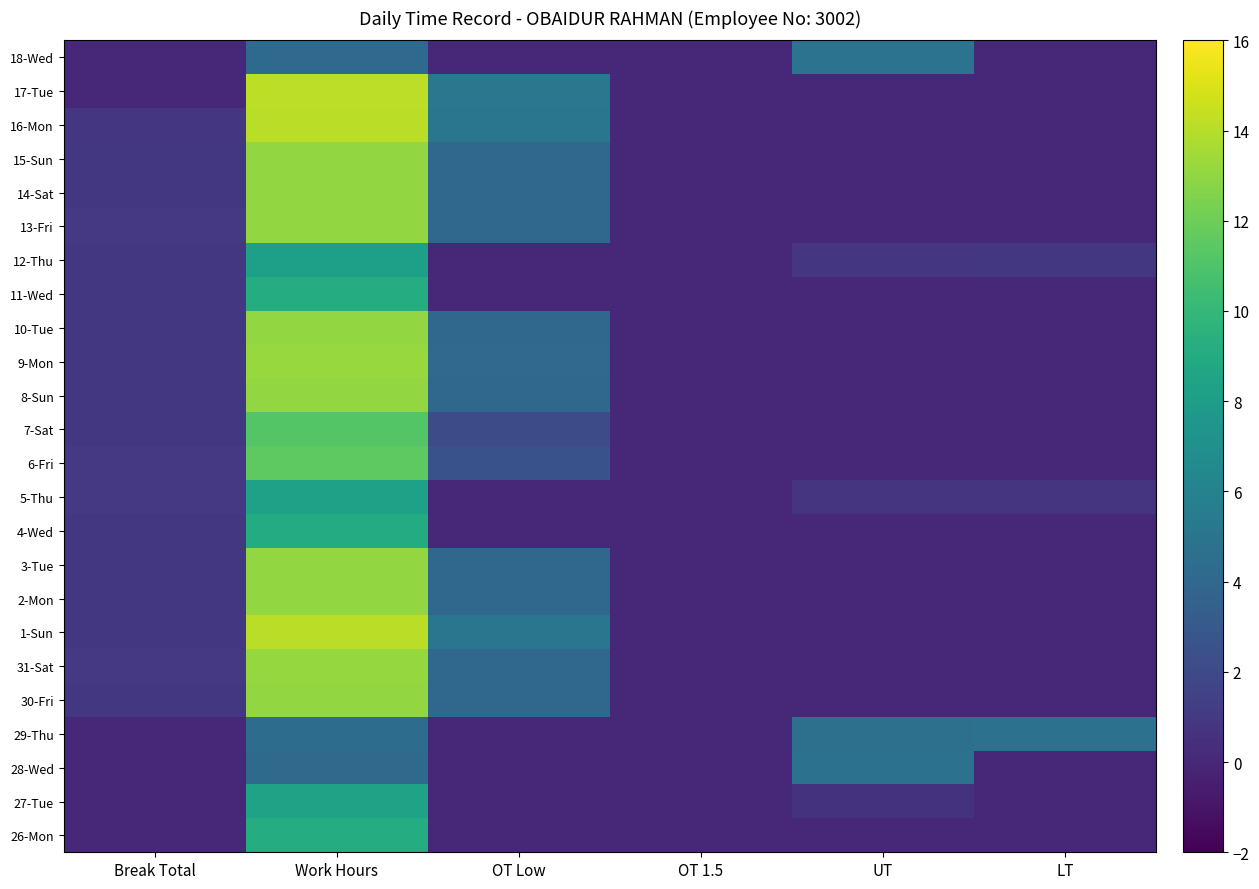

What is the maximum value shown in the chart?

14.2